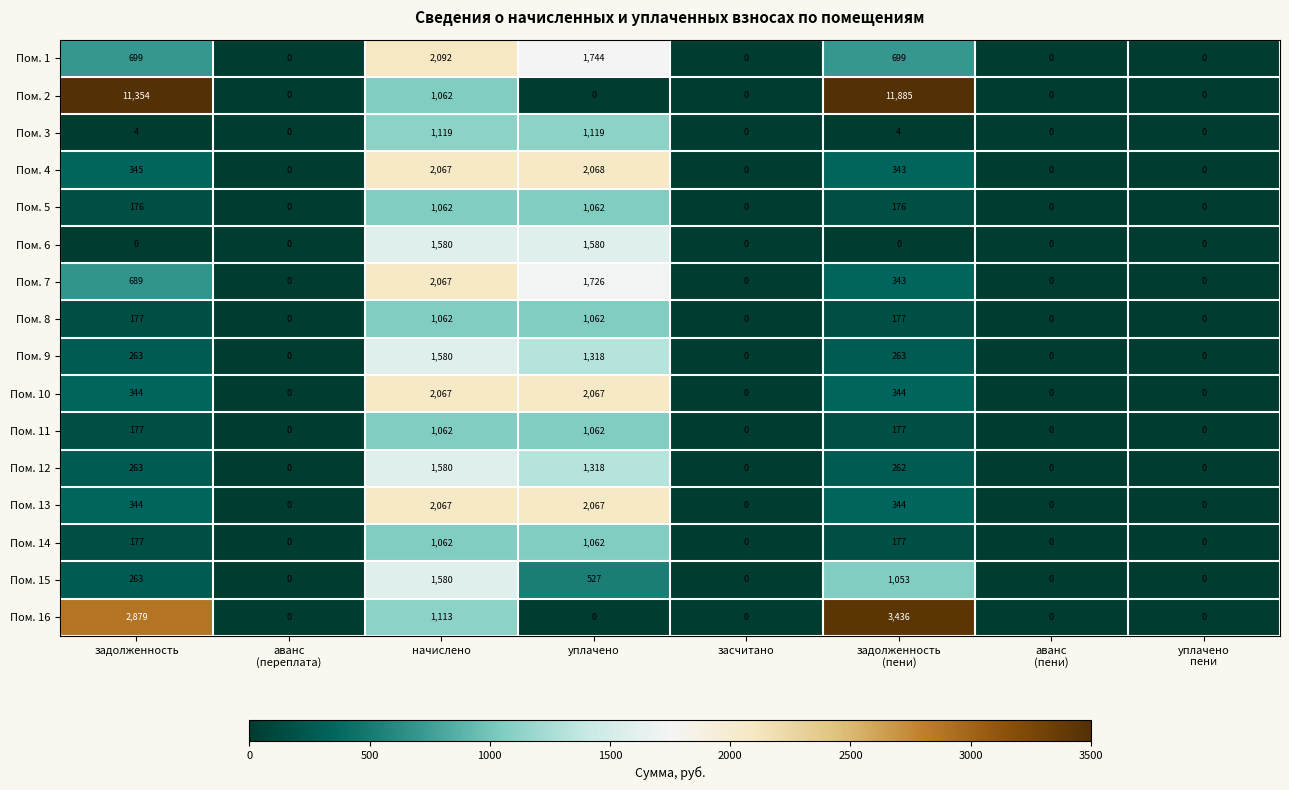

What is the sum of all Пом. 1 values?

5234